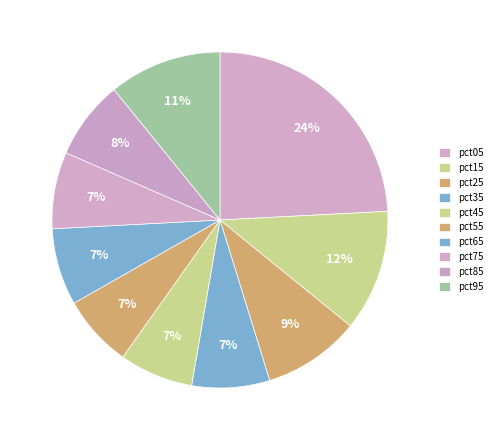

Is there any slice that represents more than half of the pie?

No